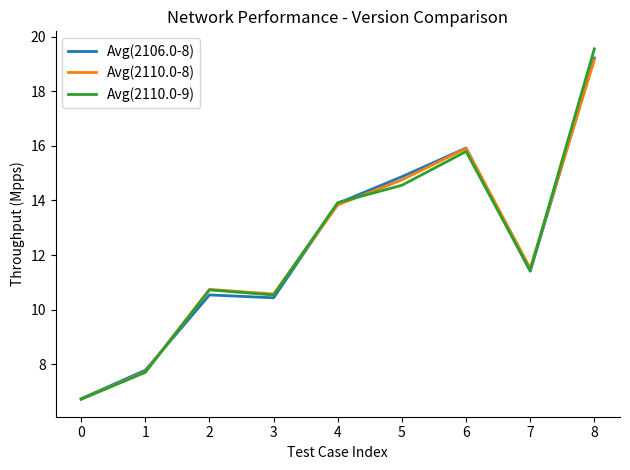

What is the maximum value for Avg(2110.0-9)?

19.6